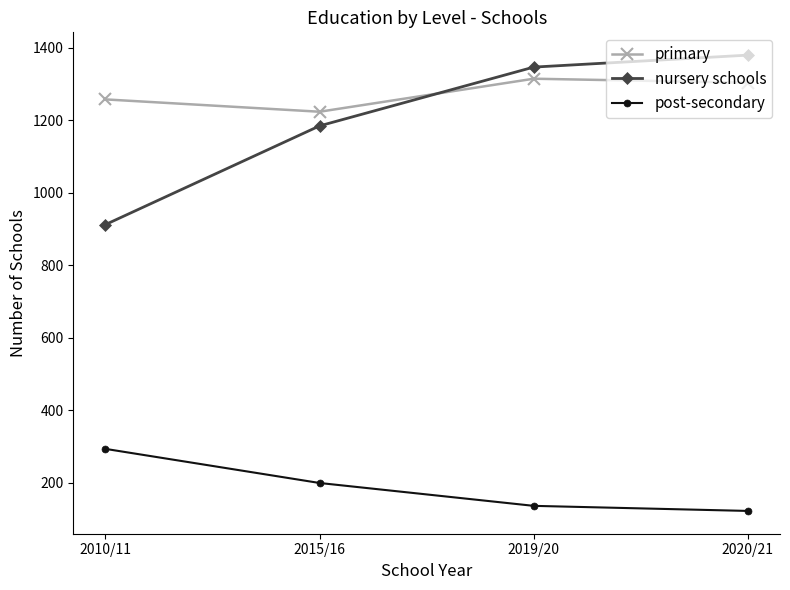

What is the average value of the nursery schools series?

1205